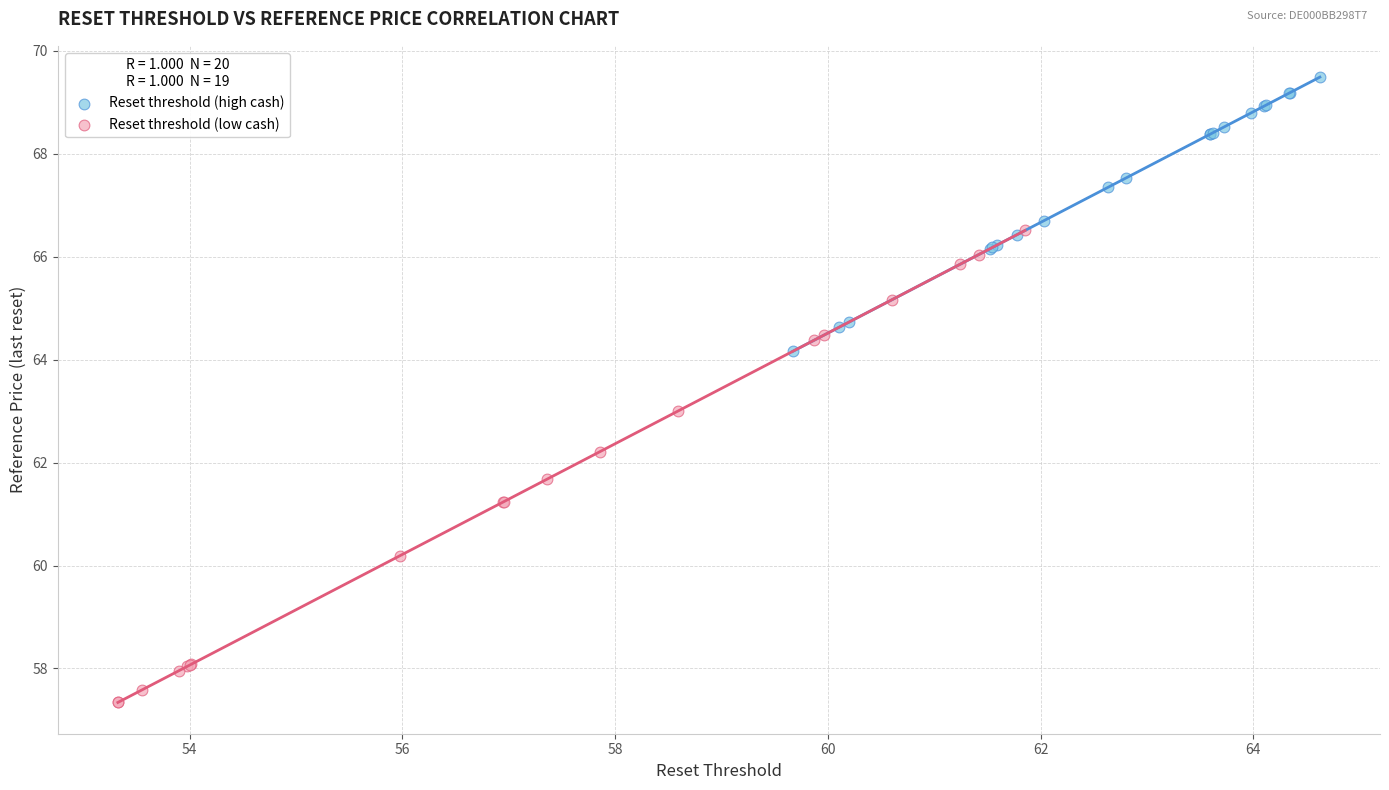

Which series reaches the minimum Y coordinate?

Reset threshold (low cash)